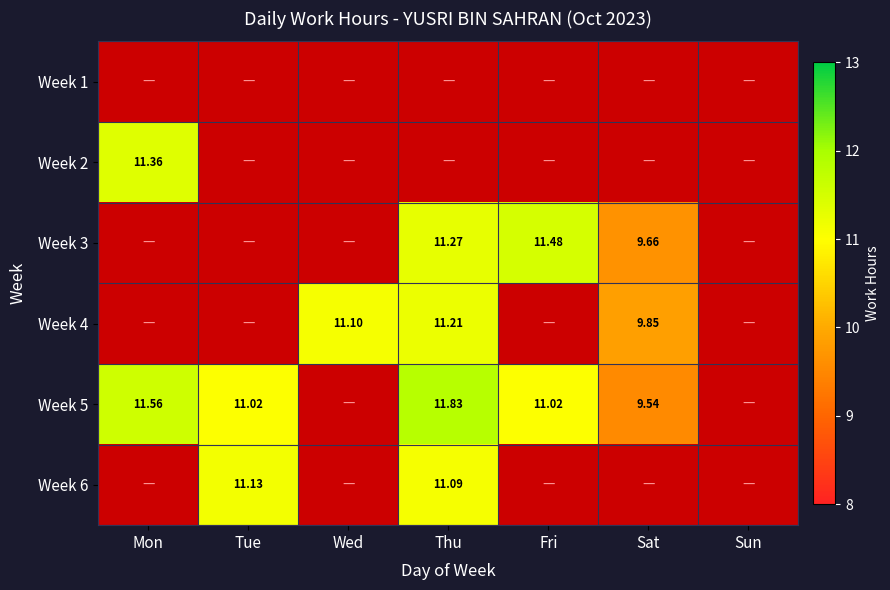

At Wed, list the series in order from smallest to largest.

Week 1, Week 2, Week 3, Week 5, Week 6, Week 4